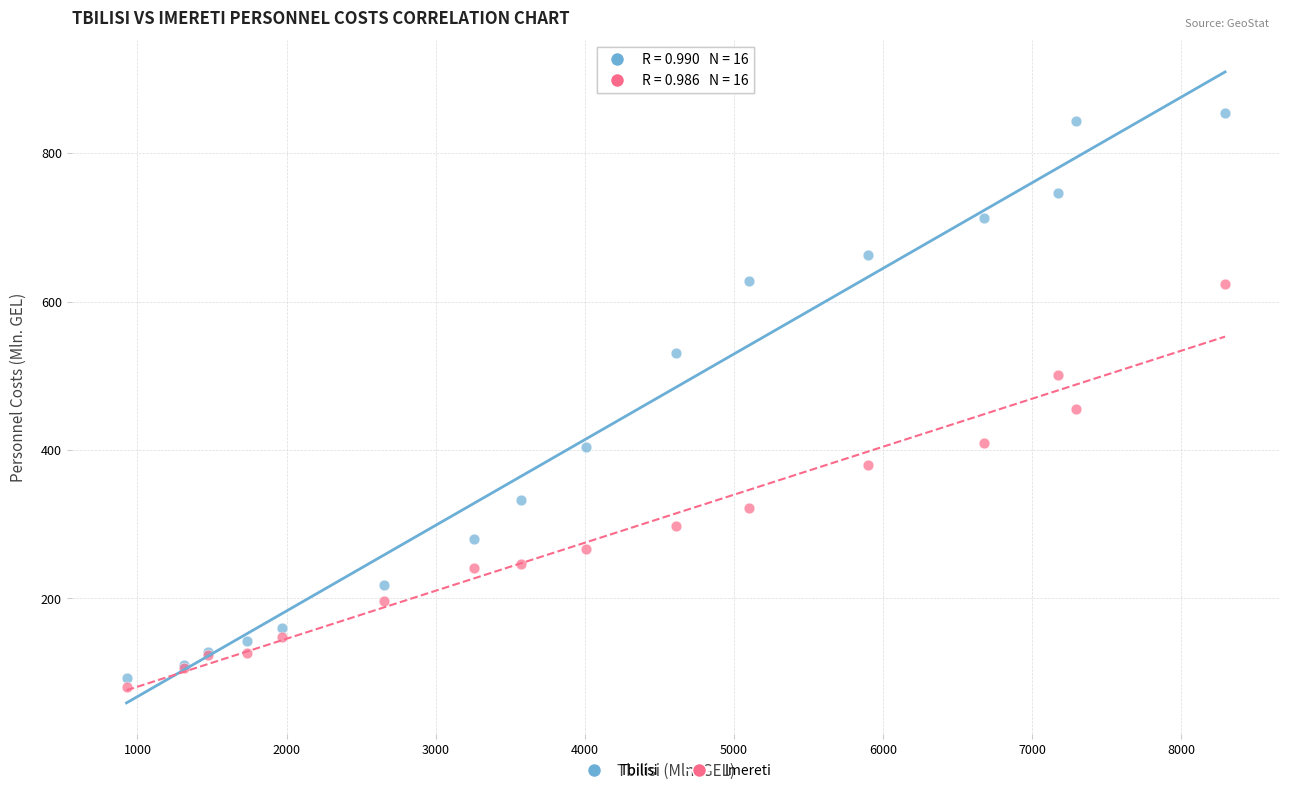

Which series contains the highest Y value?

Tbilisi